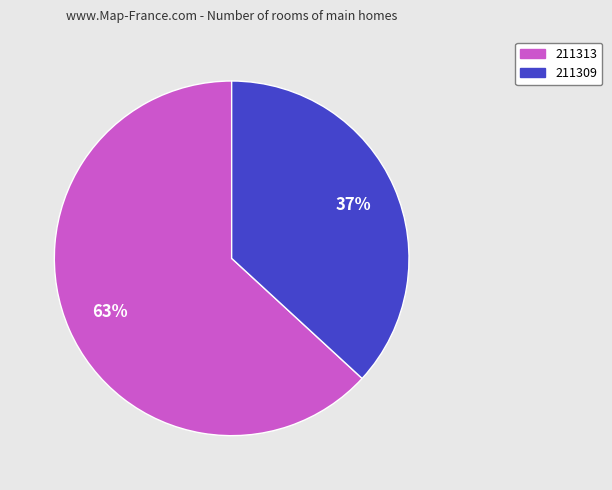

Rank the categories by value from lowest to highest.

211309, 211313